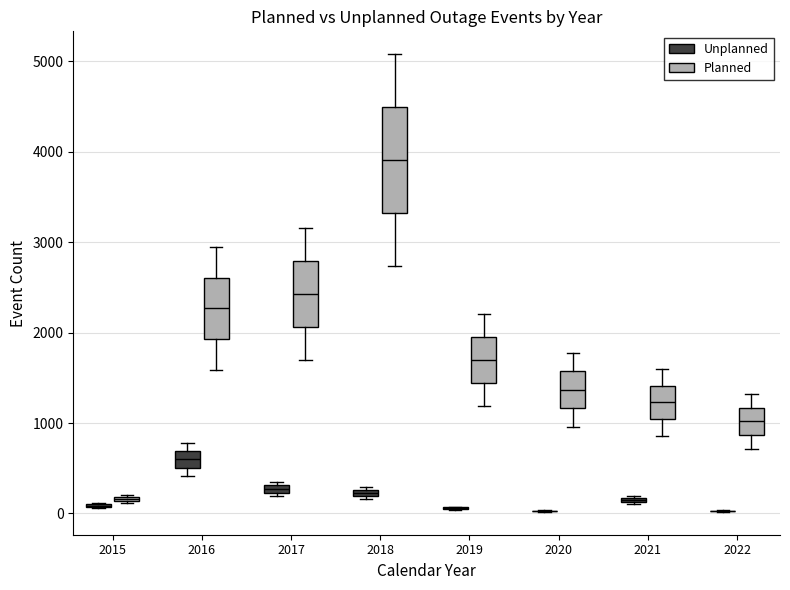

Where is the lower edge of the box for 2021 (Unplanned) on the y-axis? The values are not printed on the chart, so give them approximately, as read against the axis.

100